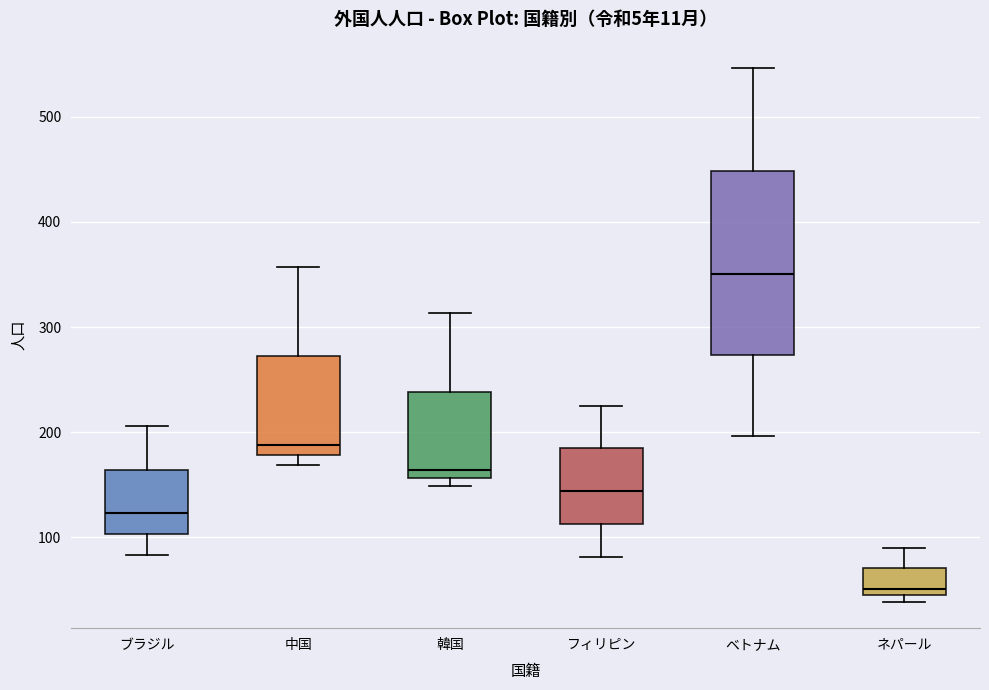

Reading left to right, read every box against the y-axis: the position of its median line, the range the box covers, and the ends of its whiskers. The values are not printed on the chart, so give them approximately, as read against the axis.

ブラジル: median 120, box 100 to 160, whiskers 80 to 210
中国: median 190, box 180 to 270, whiskers 170 to 360
韓国: median 160 (just above the box's lower edge), box 160 to 240, whiskers 150 to 310
フィリピン: median 140, box 110 to 180, whiskers 80 to 230
ベトナム: median 350, box 270 to 450, whiskers 200 to 550
ネパール: median 50 (just above the box's lower edge), box 50 to 70, whiskers 40 to 90